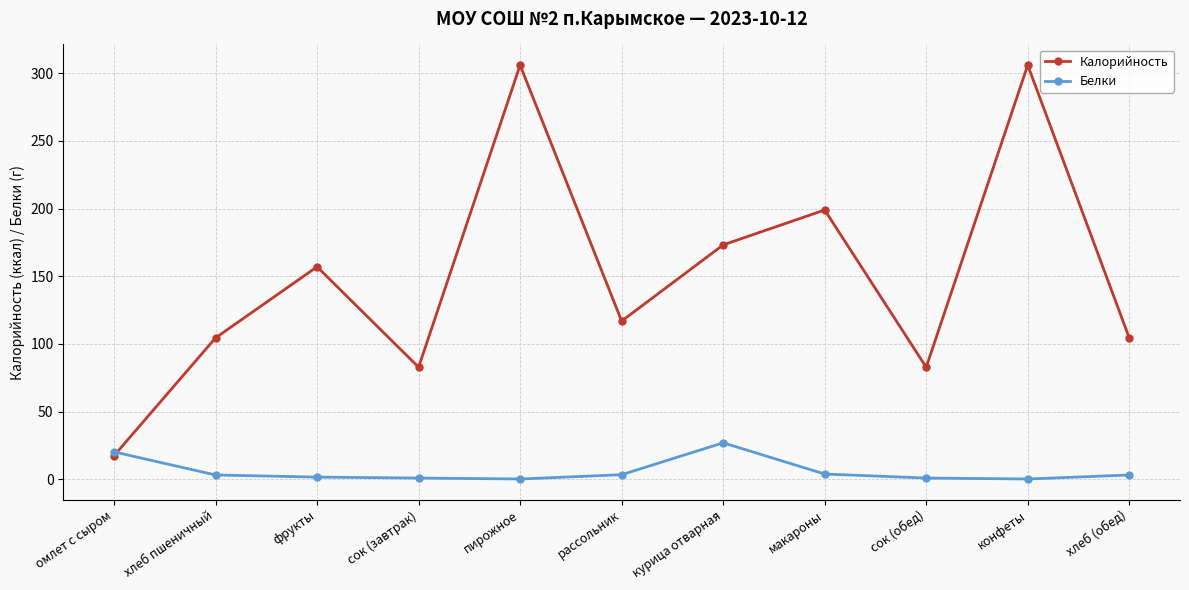

What is the greatest value displayed?

306.0